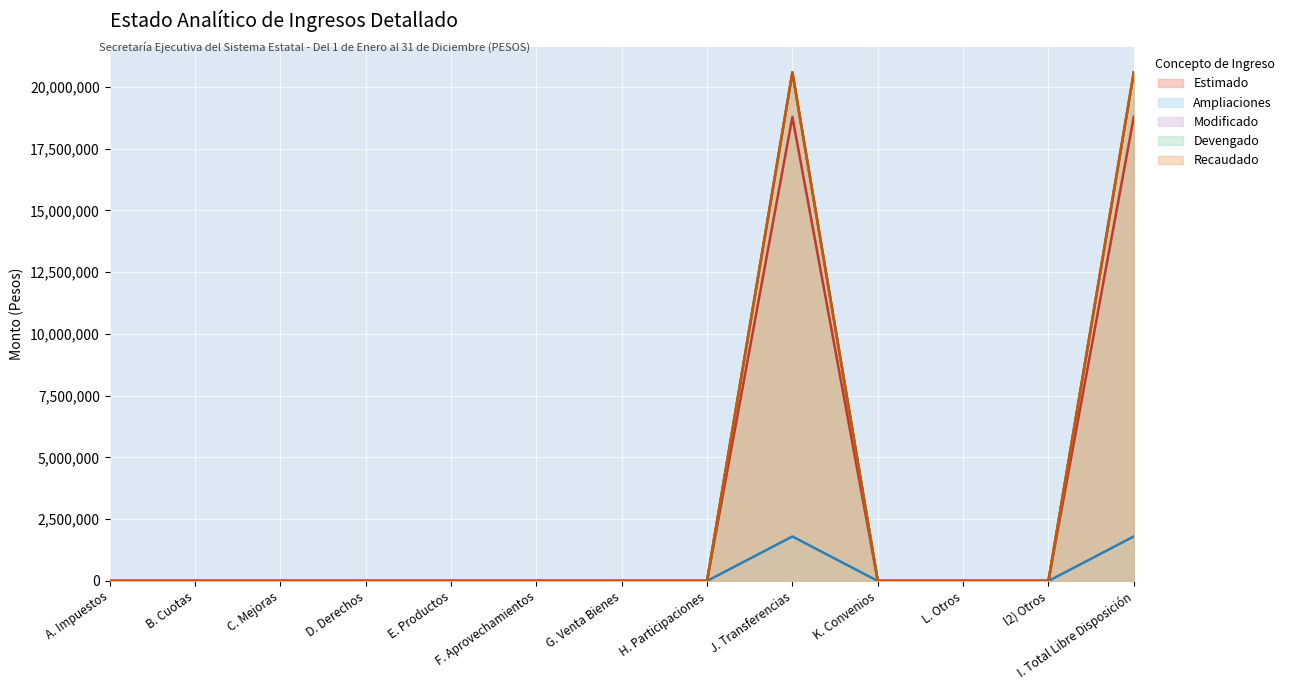

True or false: Devengado and Ampliaciones cross at least once.

False